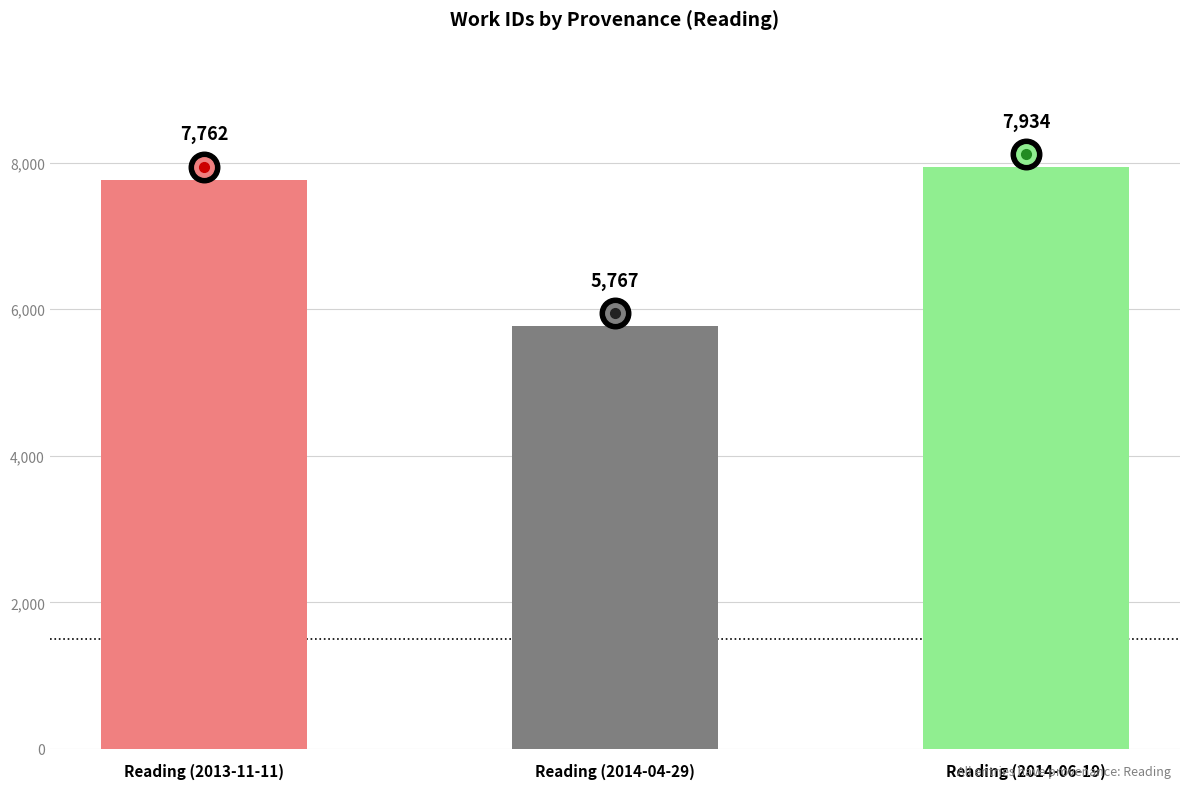

What is the value of the 3rd bar from the left?

7934